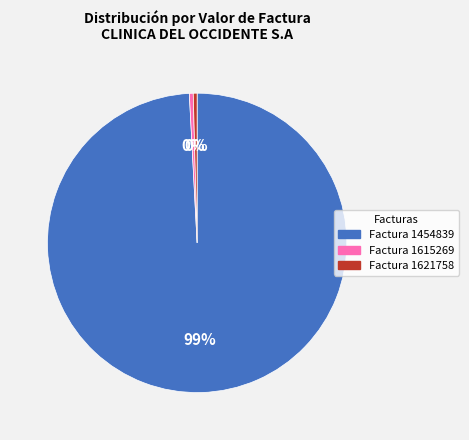

Is there a majority slice in this chart?

Yes